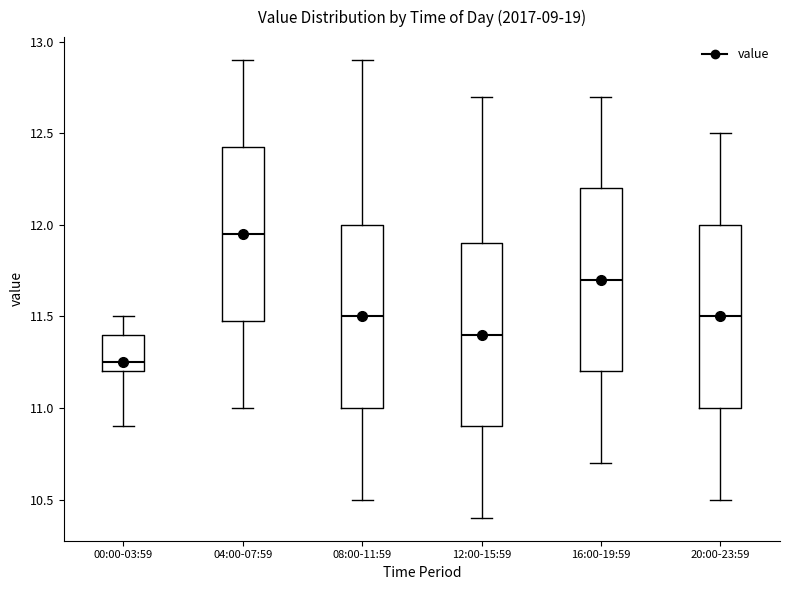

Where does the upper whisker of the box for 00:00-03:59 end on the y-axis? The values are not printed on the chart, so give them approximately, as read against the axis.

11.50